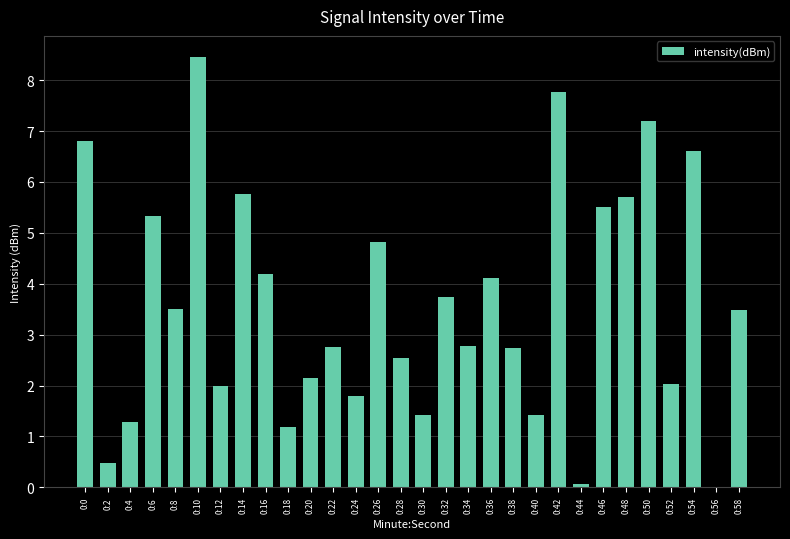

How many values exceed 3?

15